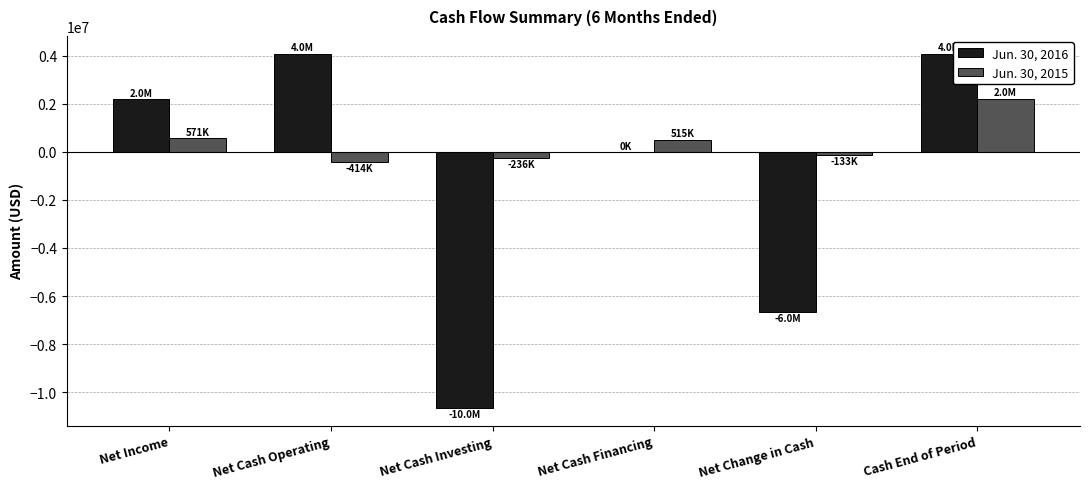

Which series has the largest total across all categories?

Jun. 30, 2015